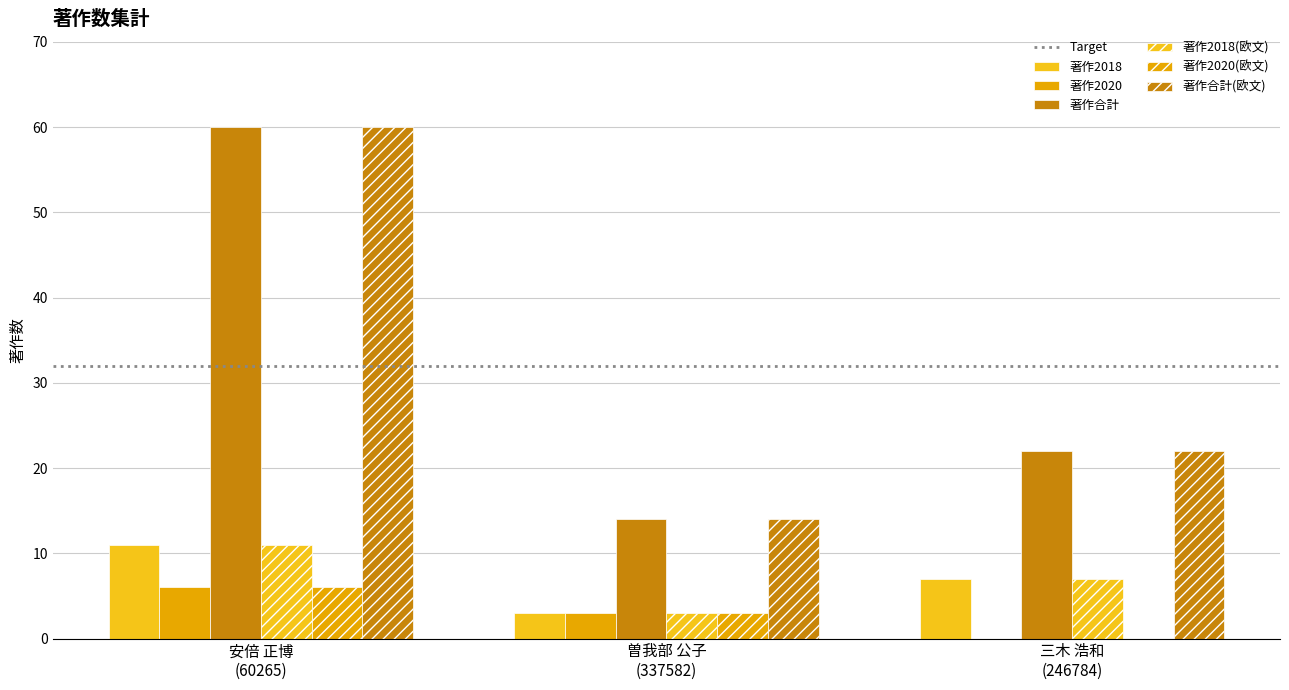

How many distinct data groups are displayed?

6